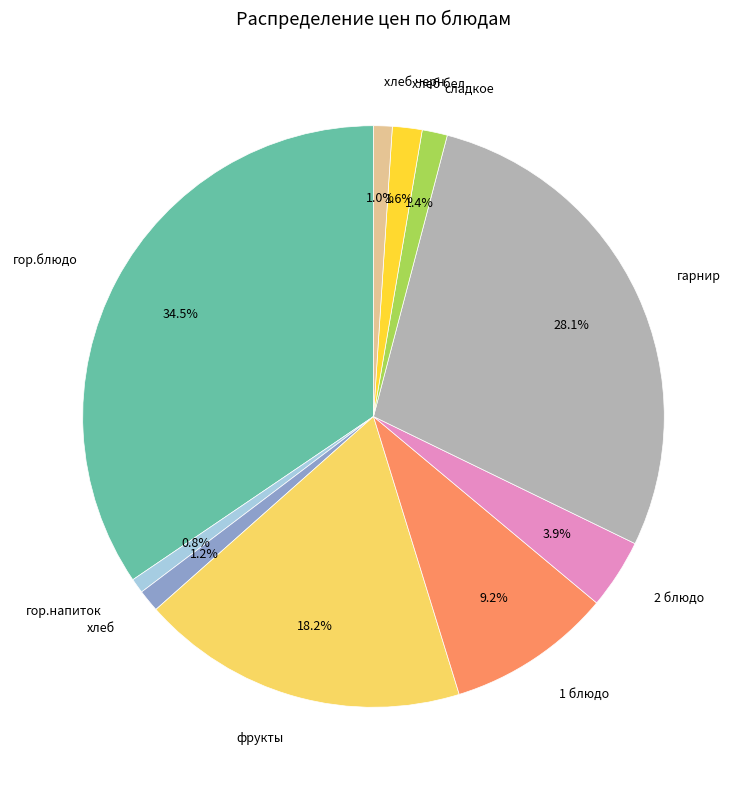

What percentage is NOT represented by 2 блюдо?

96.1%